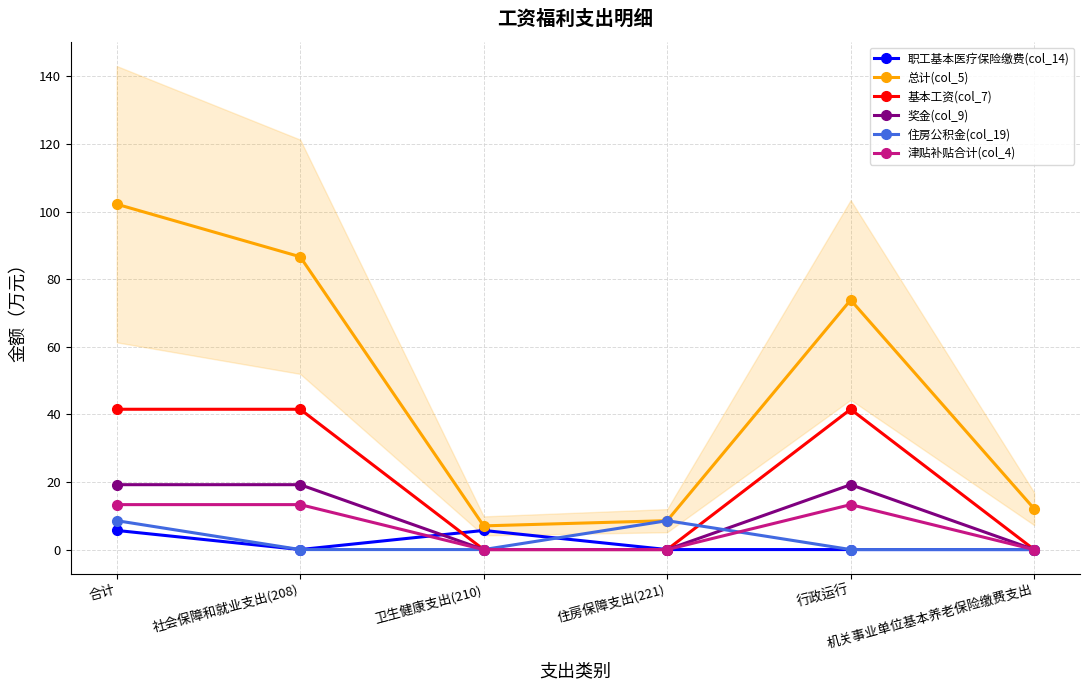

What is the total value across all series at 机关事业单位基本养老保险缴费支出?

12.1